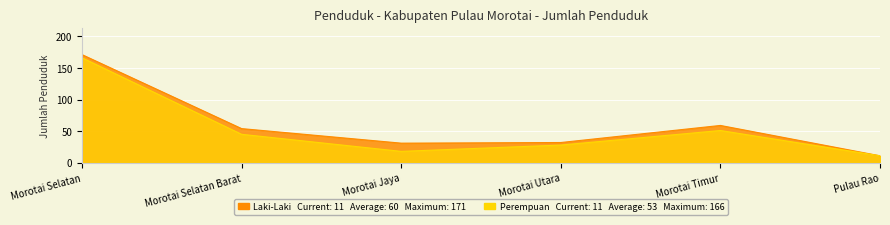

True or false: Perempuan and Laki-Laki intersect in this chart.

False